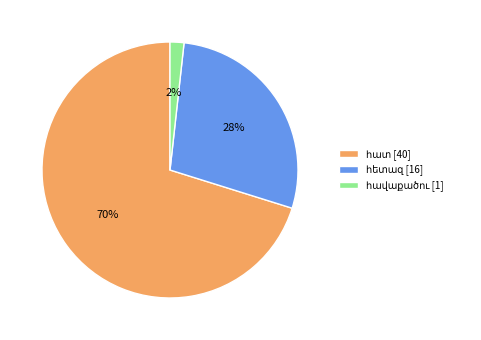

Is there a majority slice in this chart?

Yes